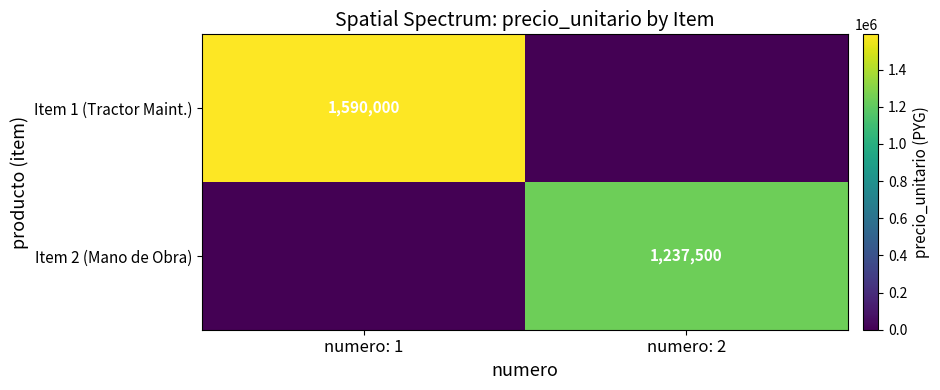

True or false: Item 2 (Mano de Obra) has a value of 1237500 at numero: 2.

True